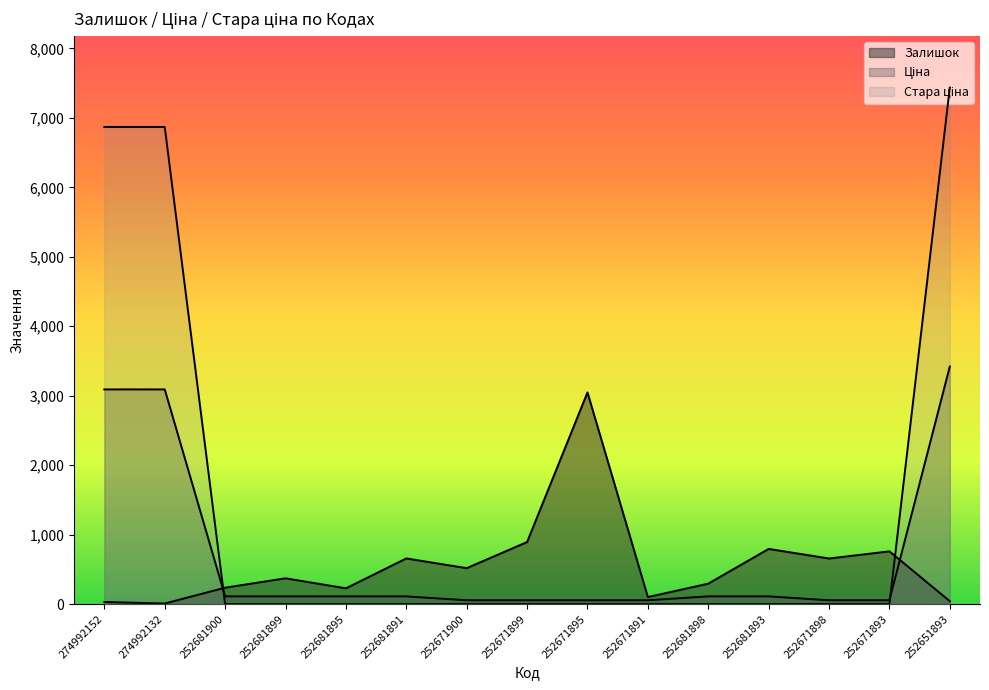

Is the value of Стара ціна at 274992152 greater than the value of Ціна at 252651893?

Yes